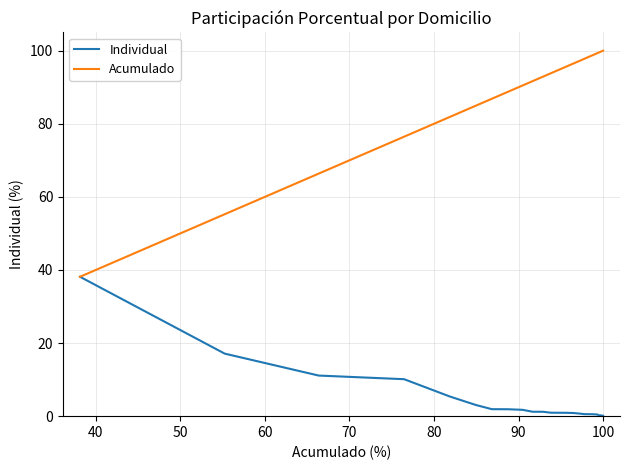

Rank the series by their average value, from highest to lowest.

Acumulado, Individual